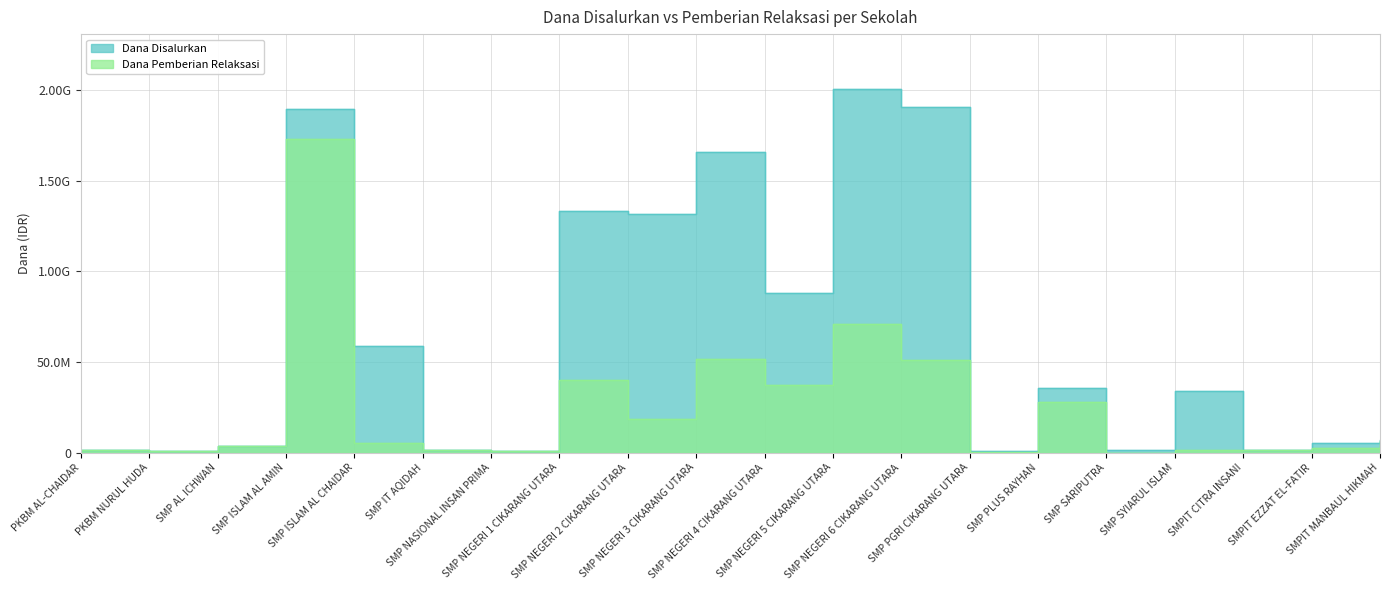

True or false: Dana Pemberian Relaksasi and Dana Disalurkan cross at least once.

False